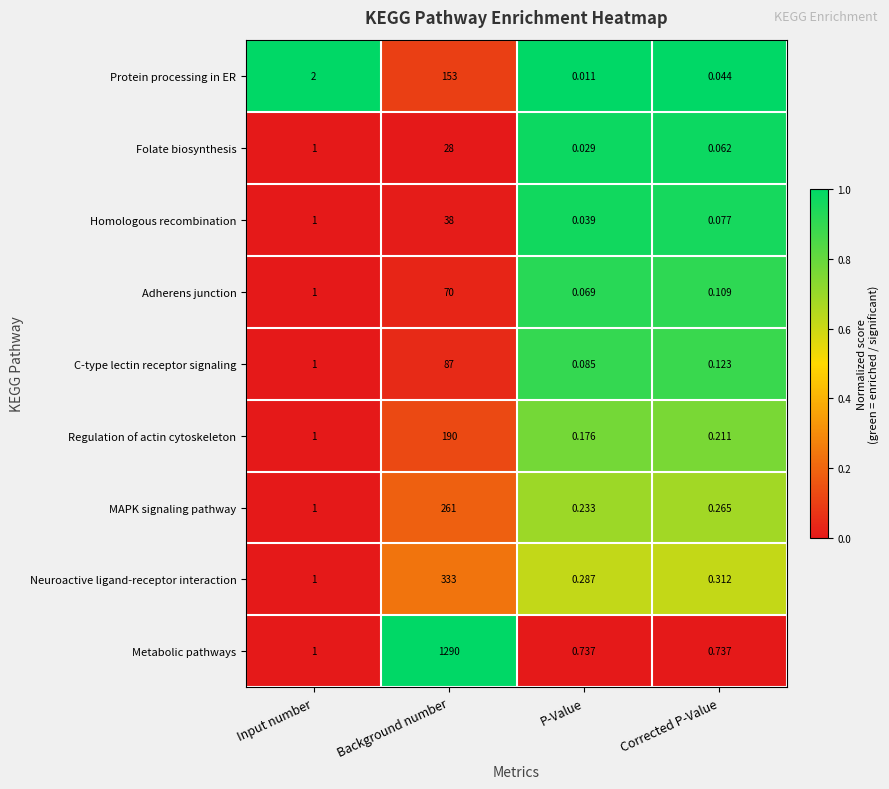

At which category does the chart reach its minimum across all series?

P-Value